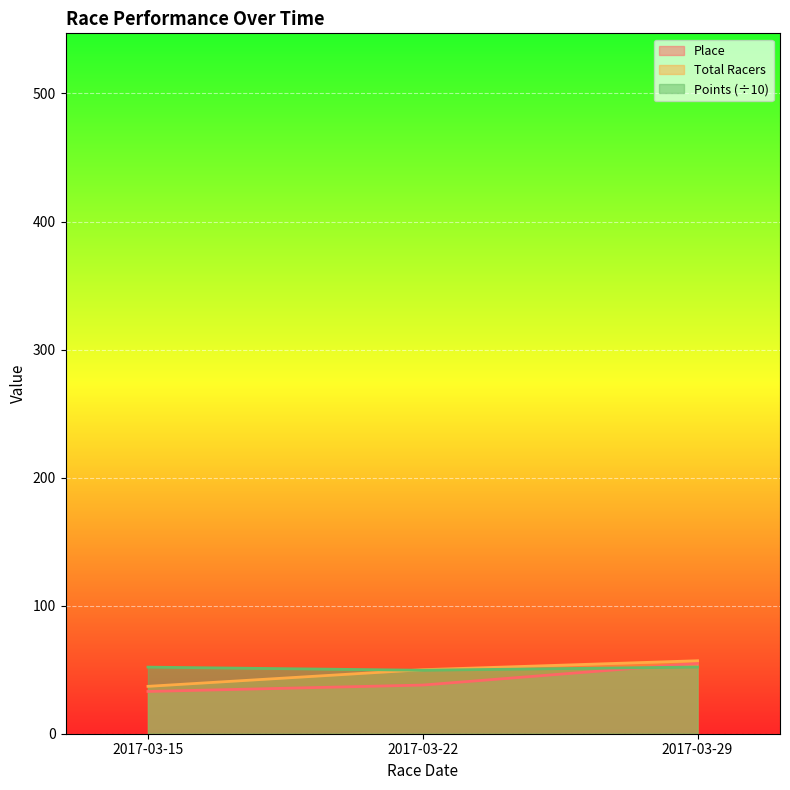

How many values in the Total Racers series exceed 50?

1